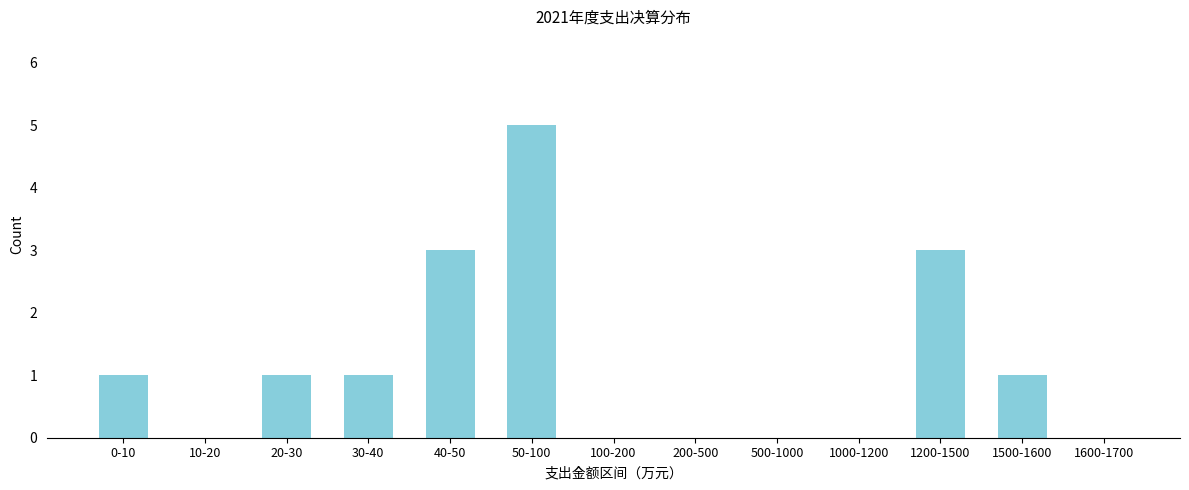

Reading right to left, what are all the values shown in this chart?

1600-1700=0	1500-1600=1	1200-1500=3	1000-1200=0	500-1000=0	200-500=0	100-200=0	50-100=5	40-50=3	30-40=1	20-30=1	10-20=0	0-10=1